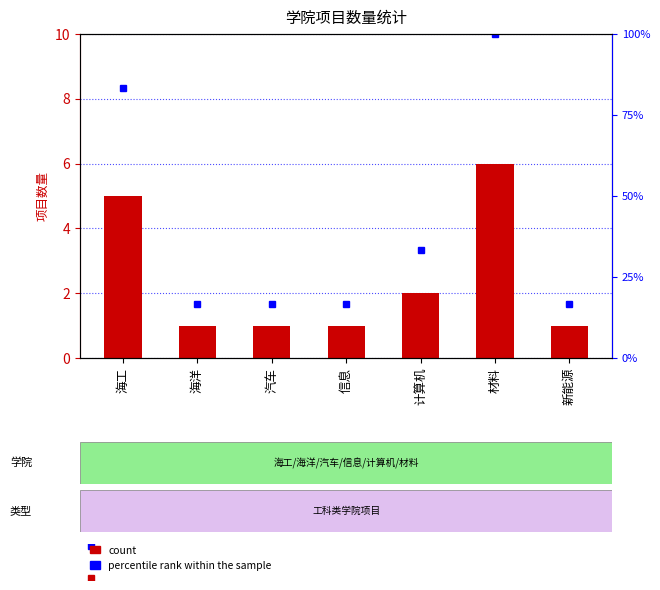

How many data points in count are above 1?

3